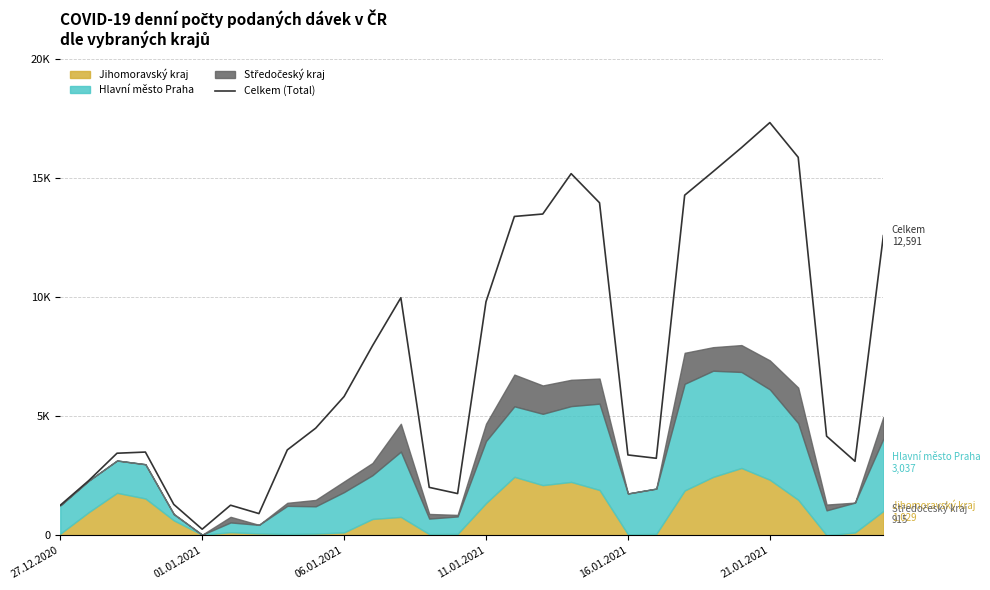

Count the number of categories in the chart.

30